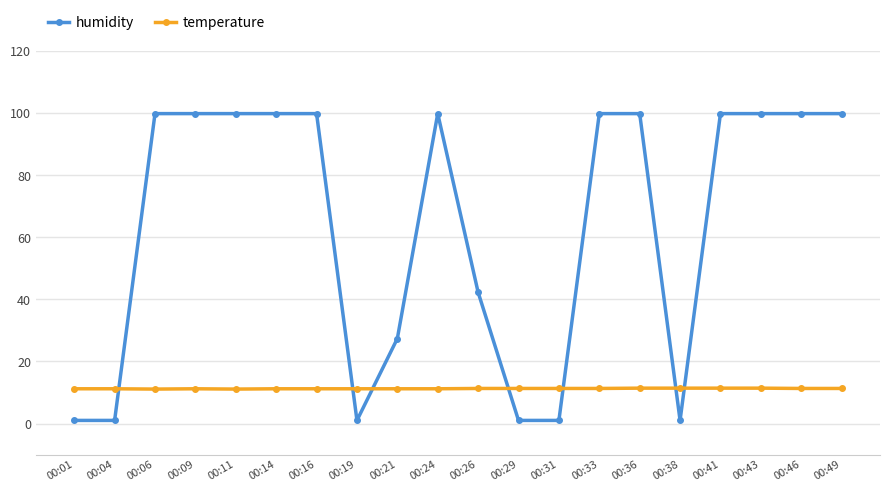

What is the total value across all series at 00:33?

111.2